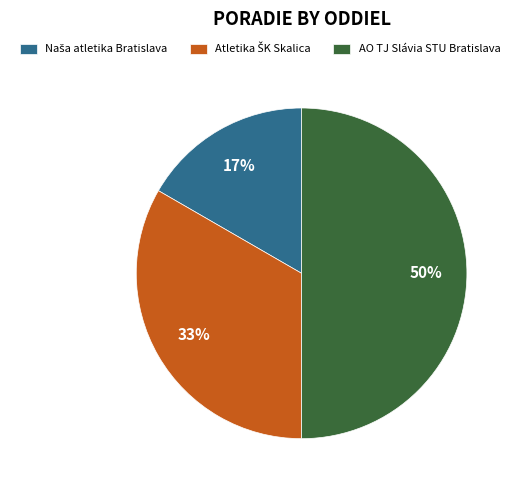

How many slices are in this pie chart?

3